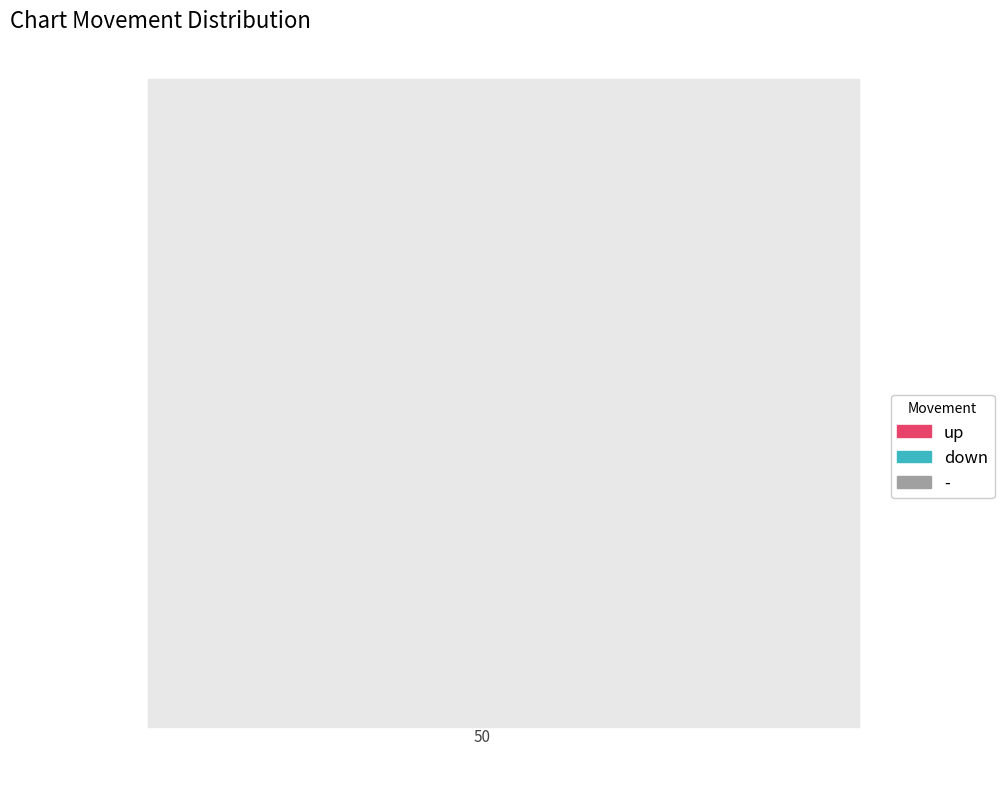

Rank the categories by value from highest to lowest.

up, down, -